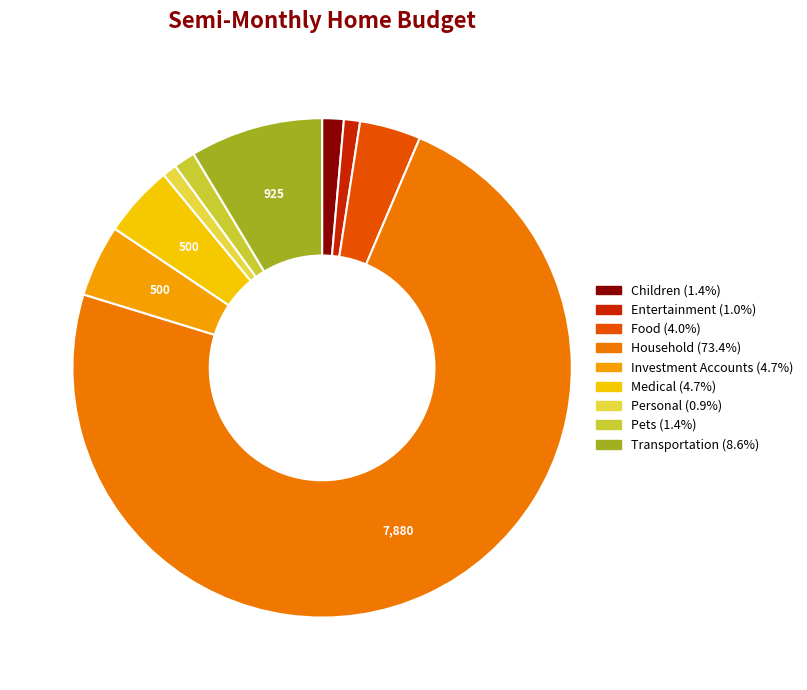

How many segments does this pie chart have?

9